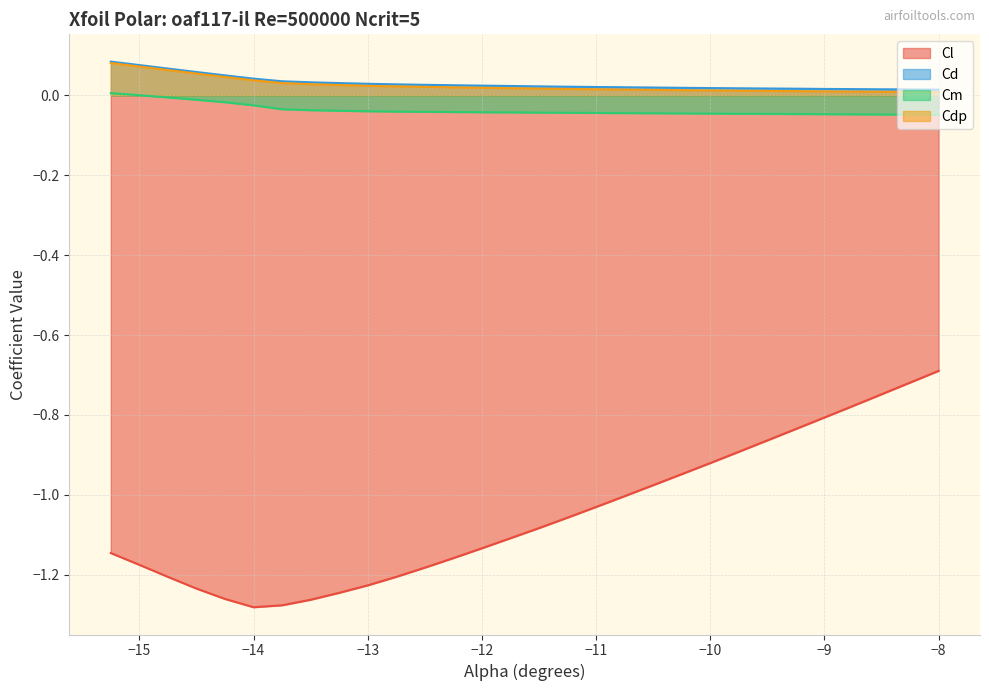

What is the total value across all series at -9.5?

-0.9